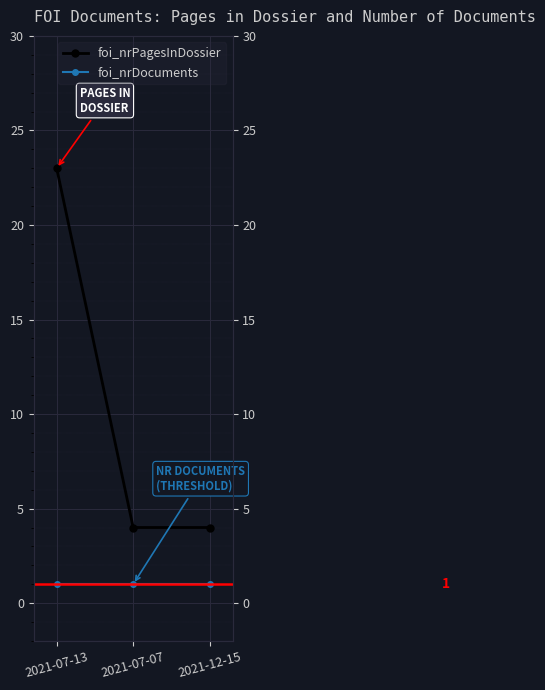

What is the label of the 2nd point from the left?

2021-07-07